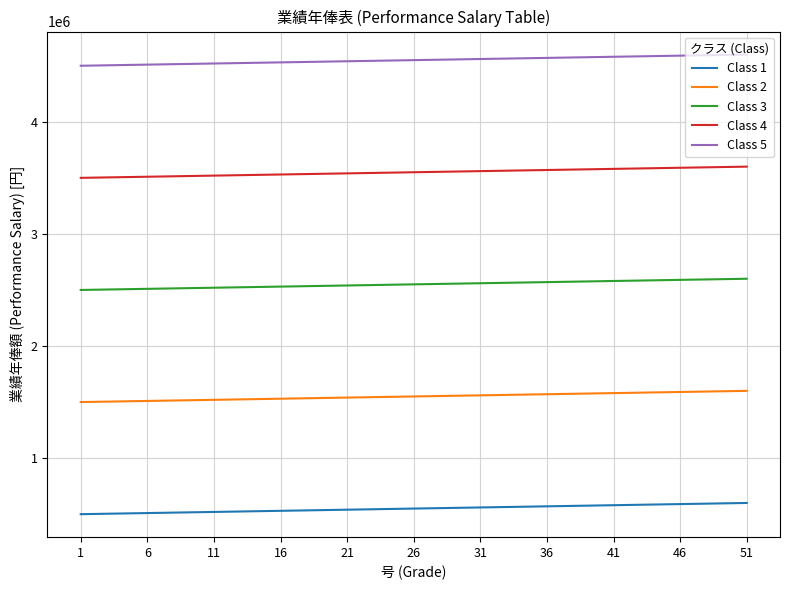

The Class 4 series shows 1023075 at 6. True or false?

False